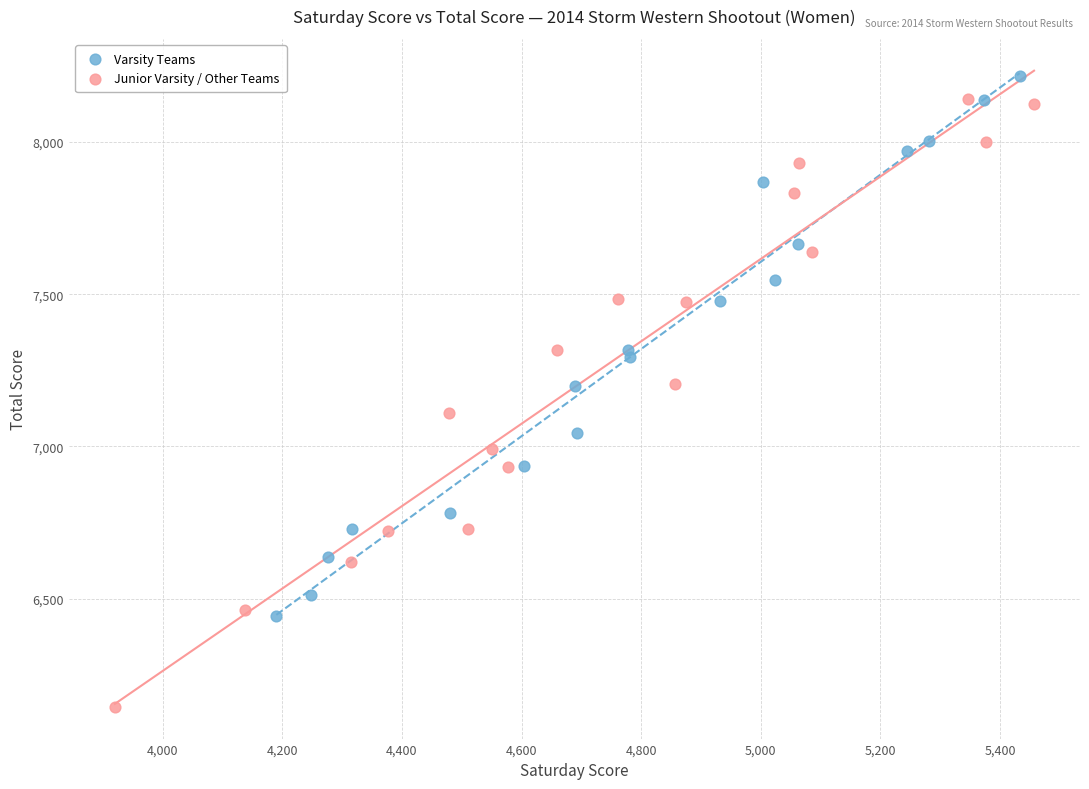

Which series has the largest Y range (max minus min)?

Junior Varsity / Other Teams